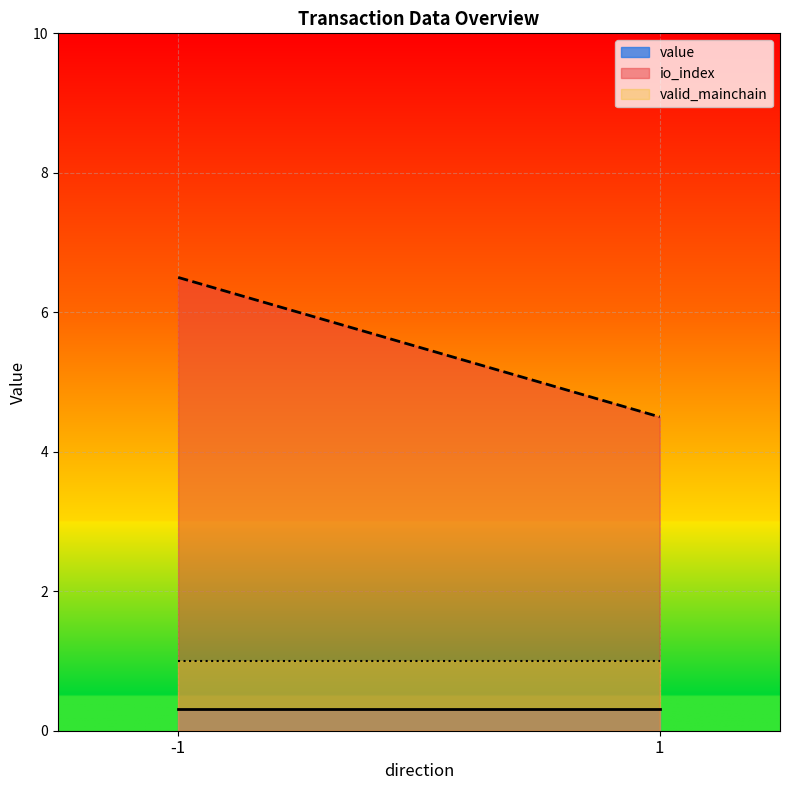

What is the label of the 1st point from the left?

-1